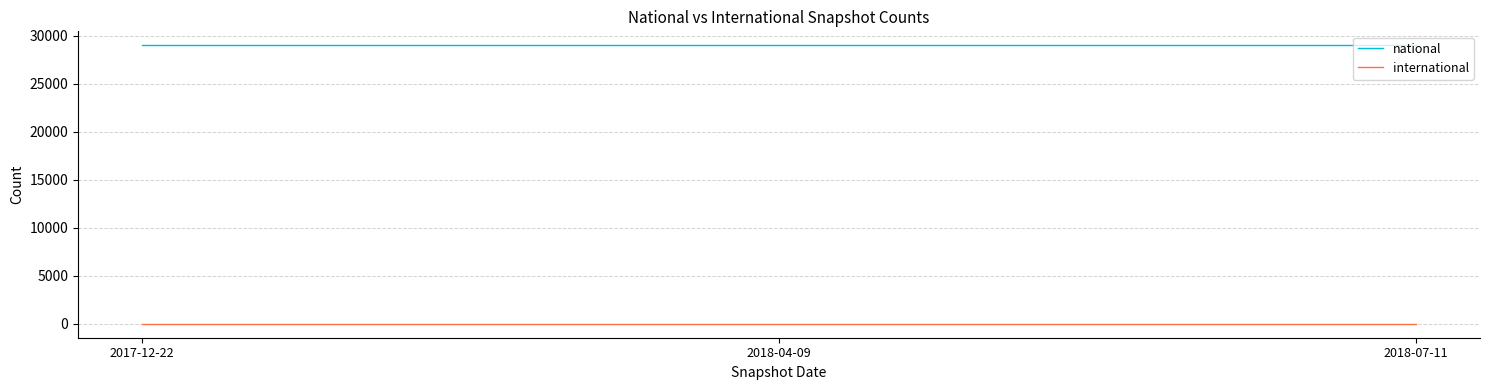

Which series has the largest total across all categories?

national